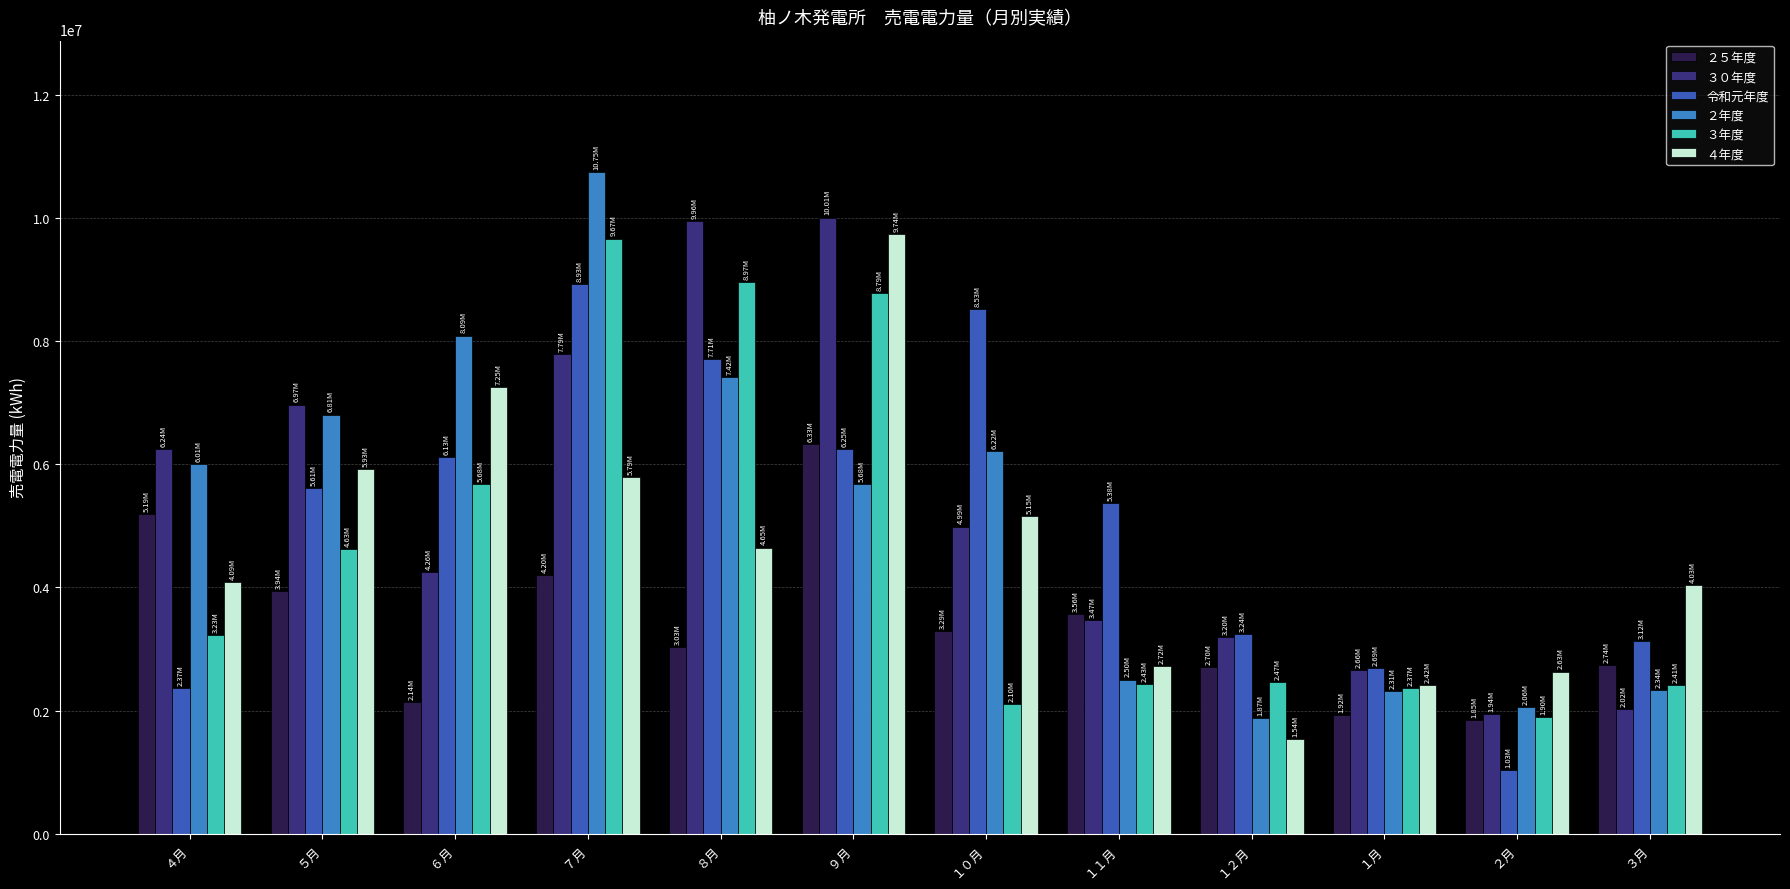

Is the value of ３０年度 at １１月 greater than the value of ２５年度 at ９月?

No